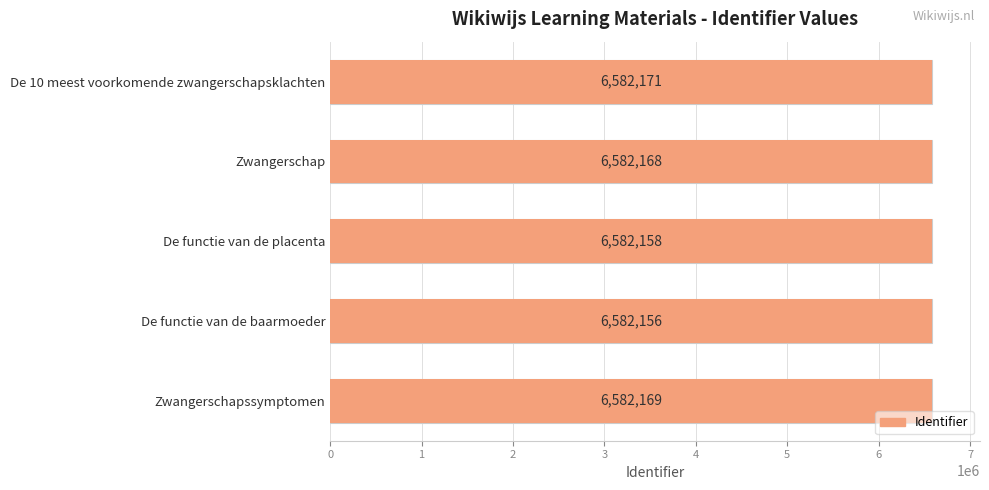

Rank the categories by value from lowest to highest.

De functie van de baarmoeder, De functie van de placenta, Zwangerschap, Zwangerschapssymptomen, De 10 meest voorkomende zwangerschapsklachten